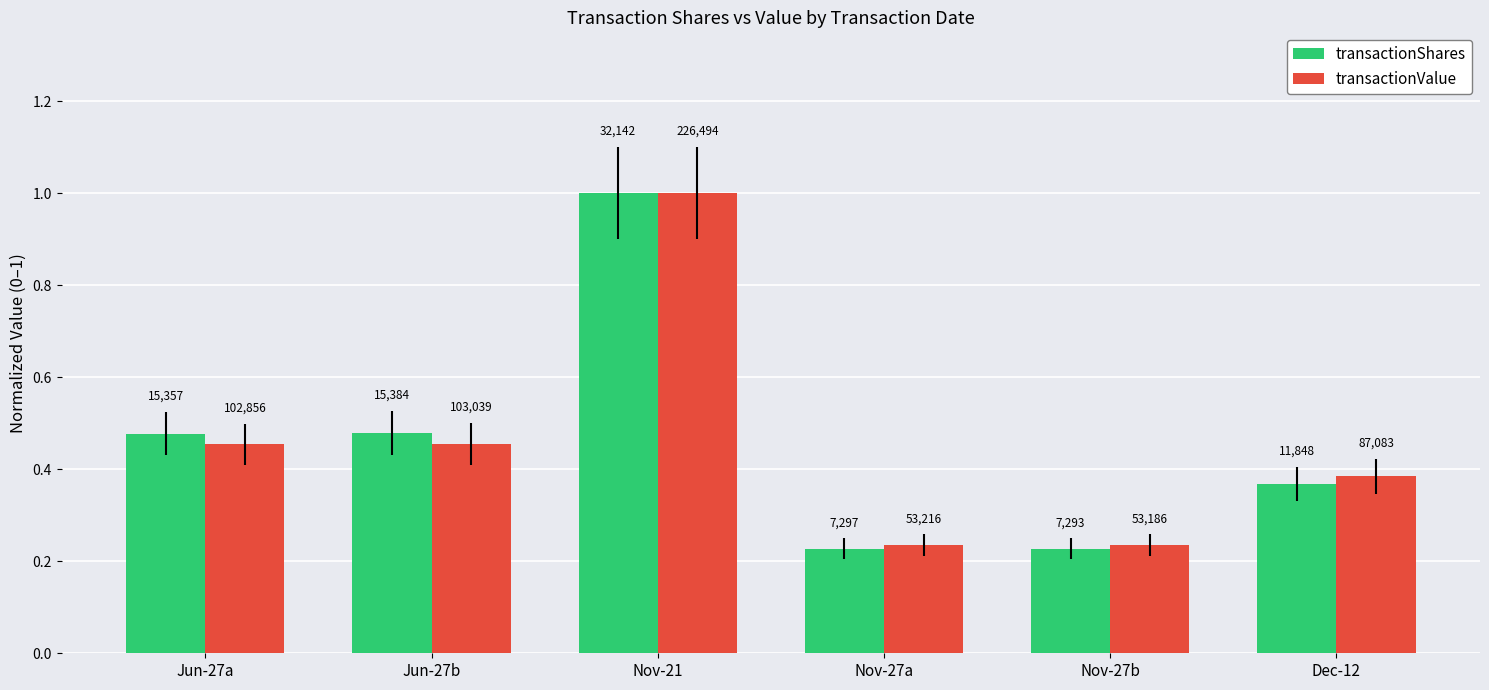

The value of transactionShares at Dec-12 is 0.1. True or false?

False